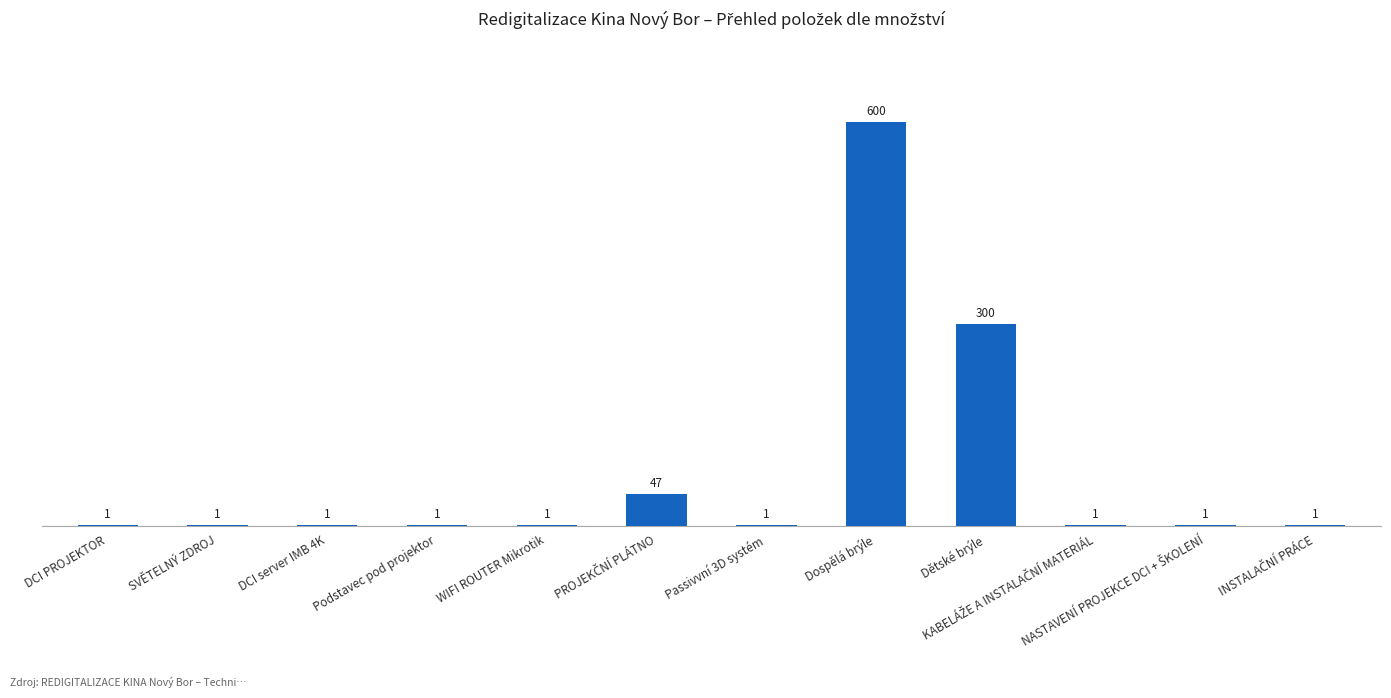

The value at Passivvní 3D systém is 1. True or false?

True